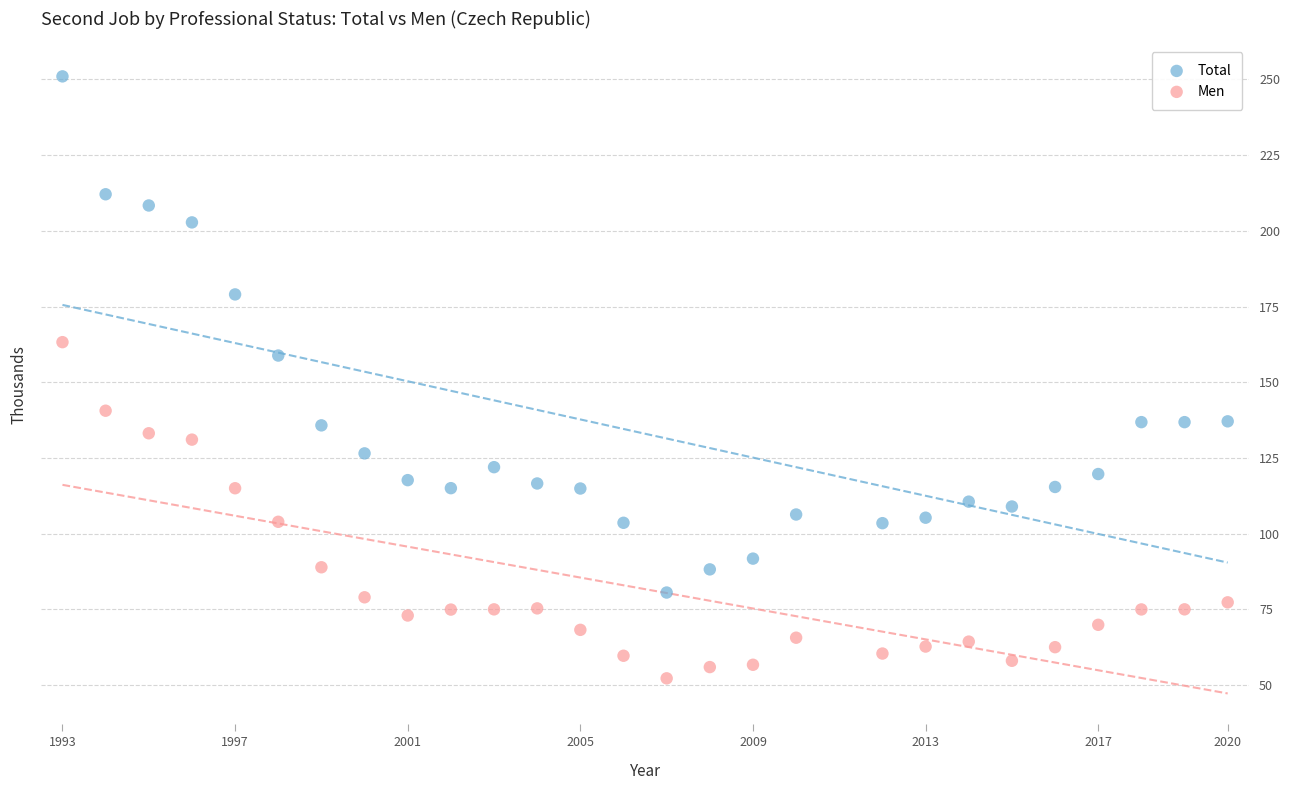

What is the X range (max minus min) for the scatter plot?

27.0